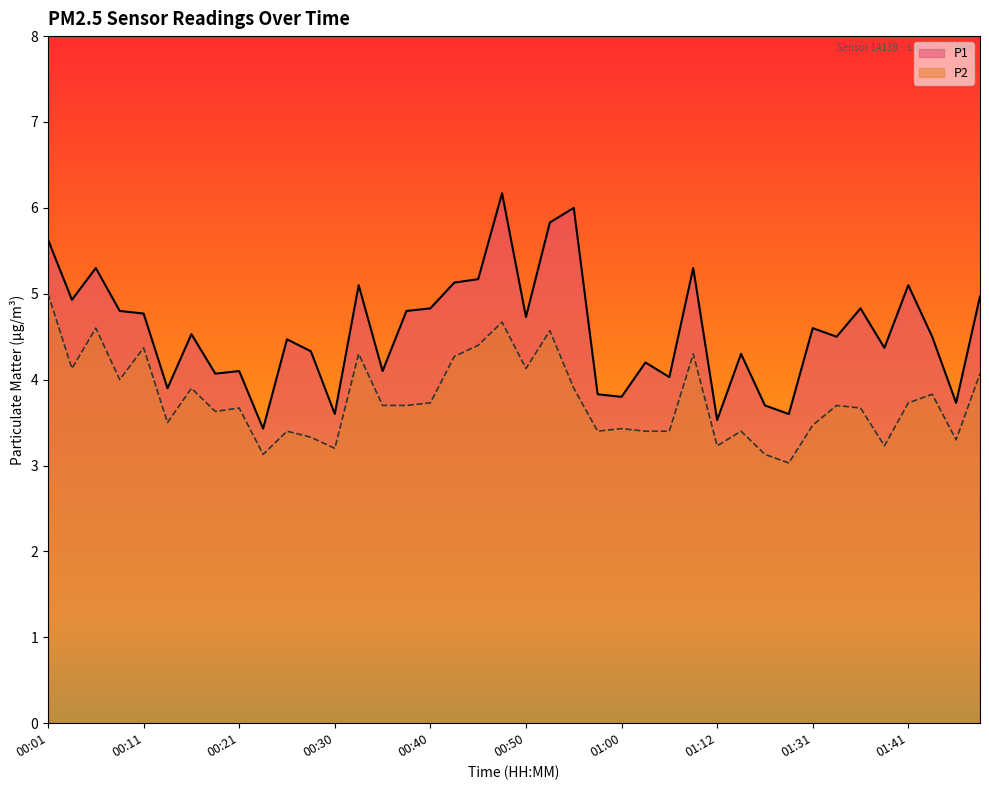

Does the chart display data point markers on the line(s)?

No